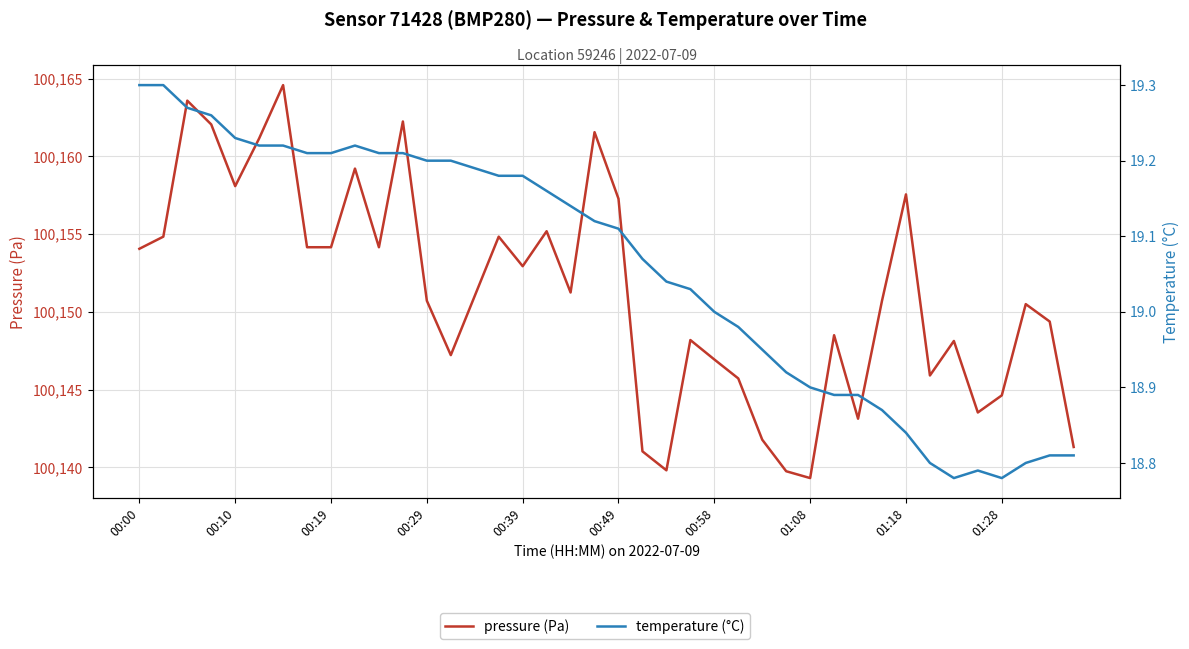

Where is temperature (°C) nearest to the value 19?

00:58